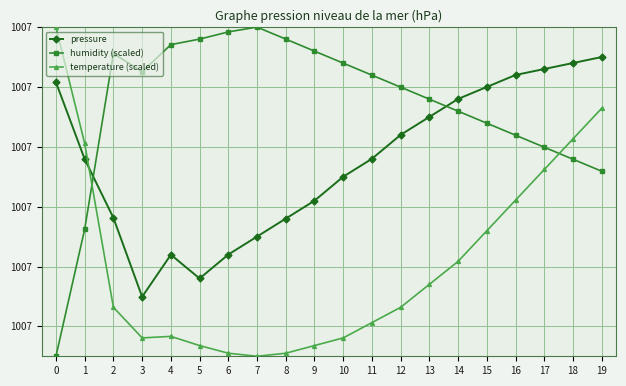

What is the average value of the temperature (scaled) series?

100690.5